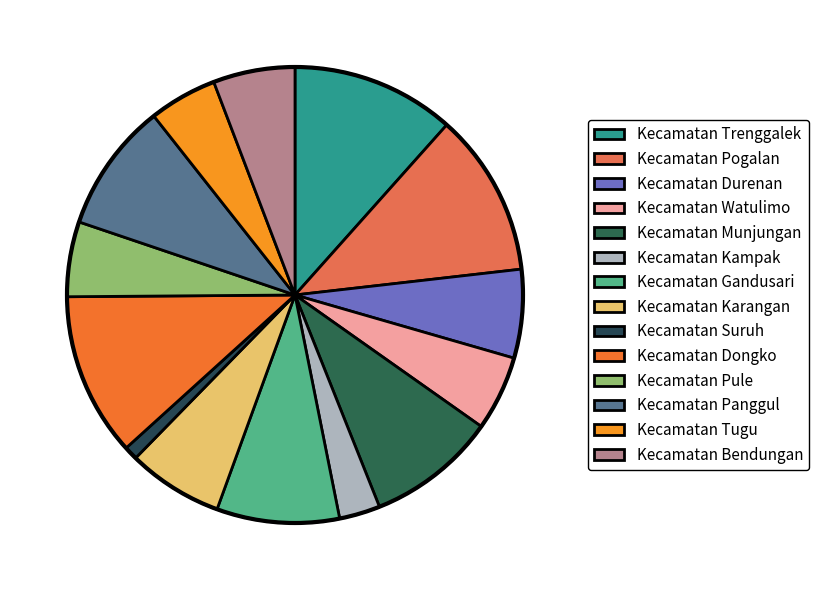

To the nearest percent, what is the average slice percentage?

7%